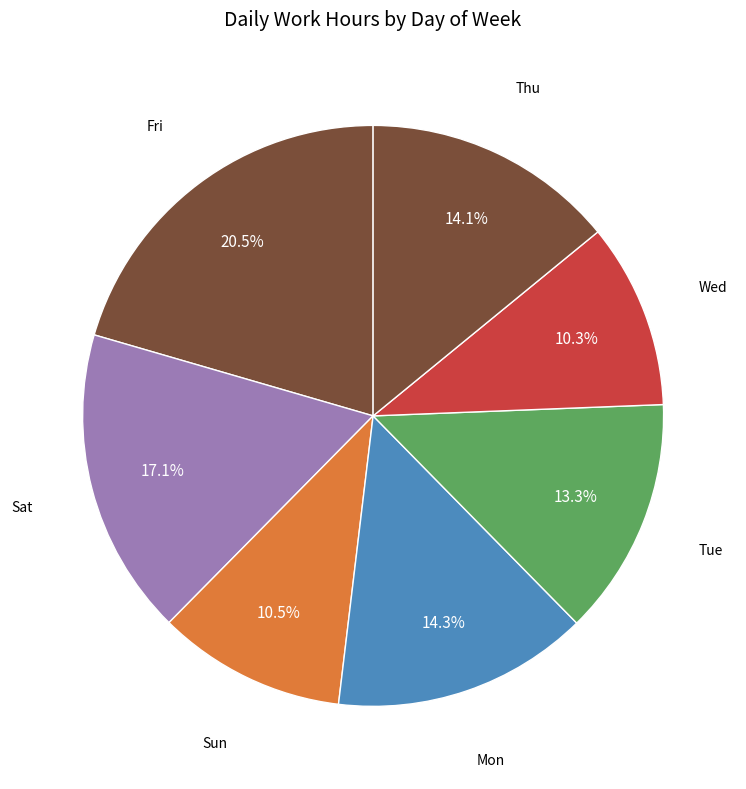

How many slices are in this pie chart?

7